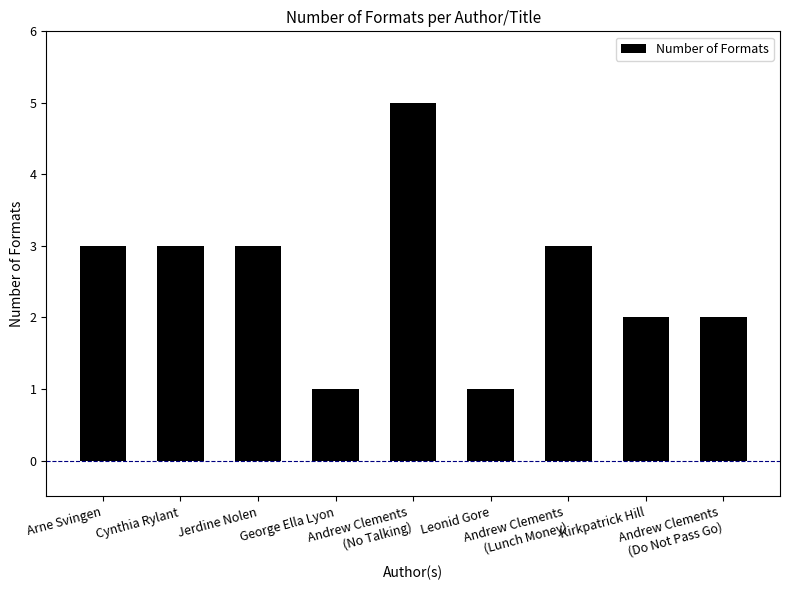

What is the sum of all values?

23